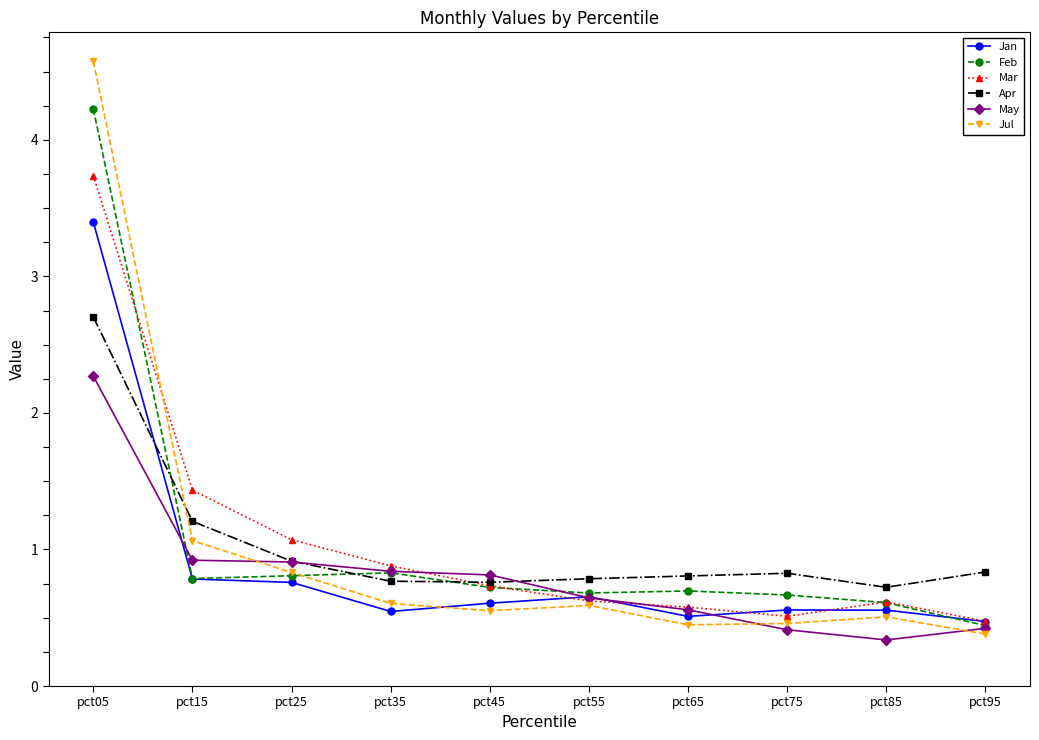

At pct05, list the series in order from largest to smallest.

Jul, Feb, Mar, Jan, Apr, May